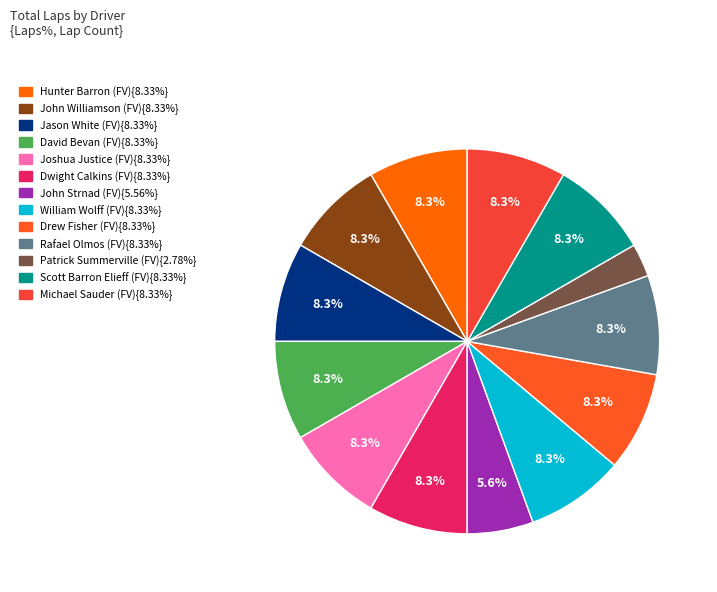

How many segments does this pie chart have?

13